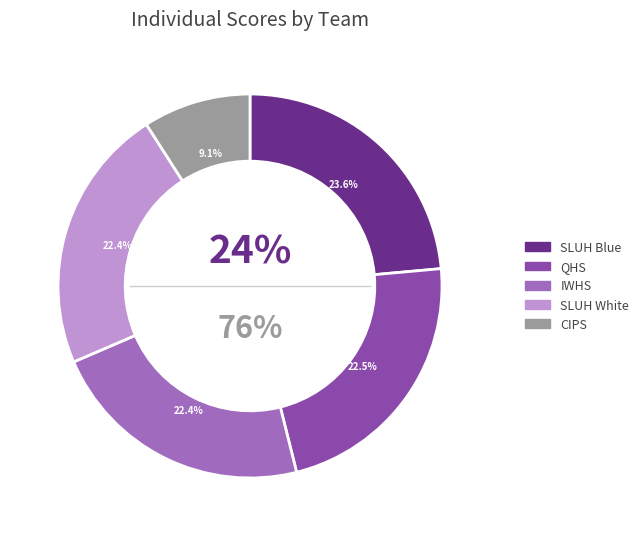

Is there any slice that represents more than half of the pie?

No